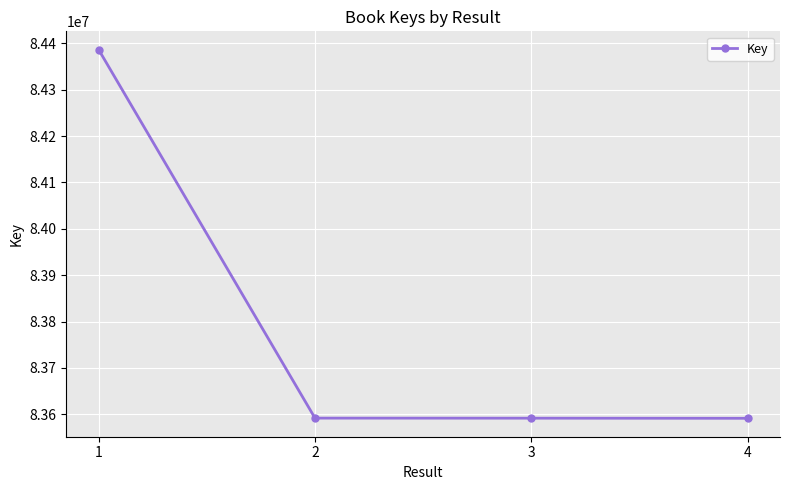

What is the value of the 4th point from the left?

83591522